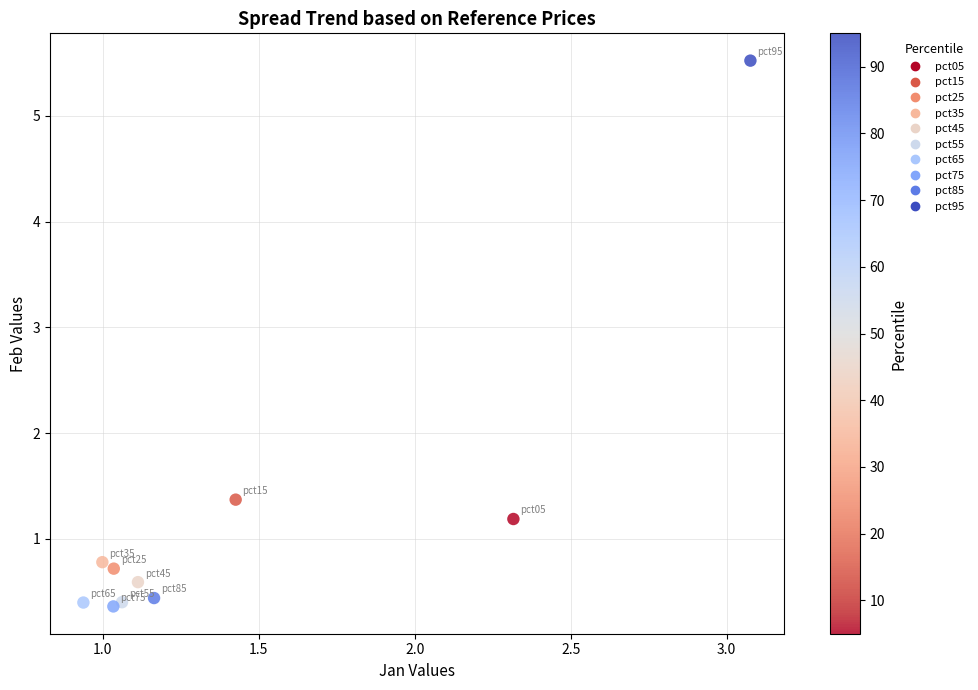

What Y value in the scatter plot is closest to 2?

1.4